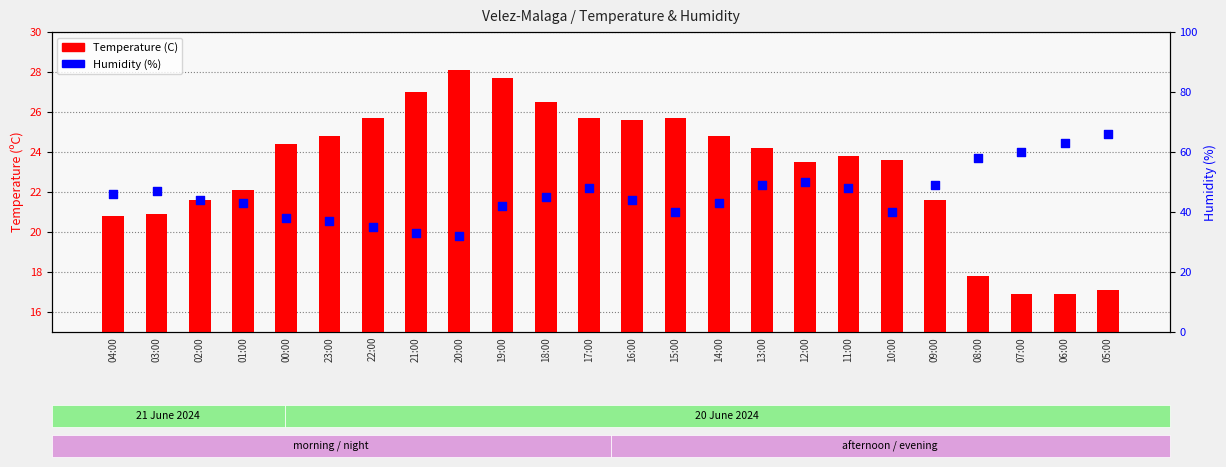

At how many categories does at least one series exceed 55?

4